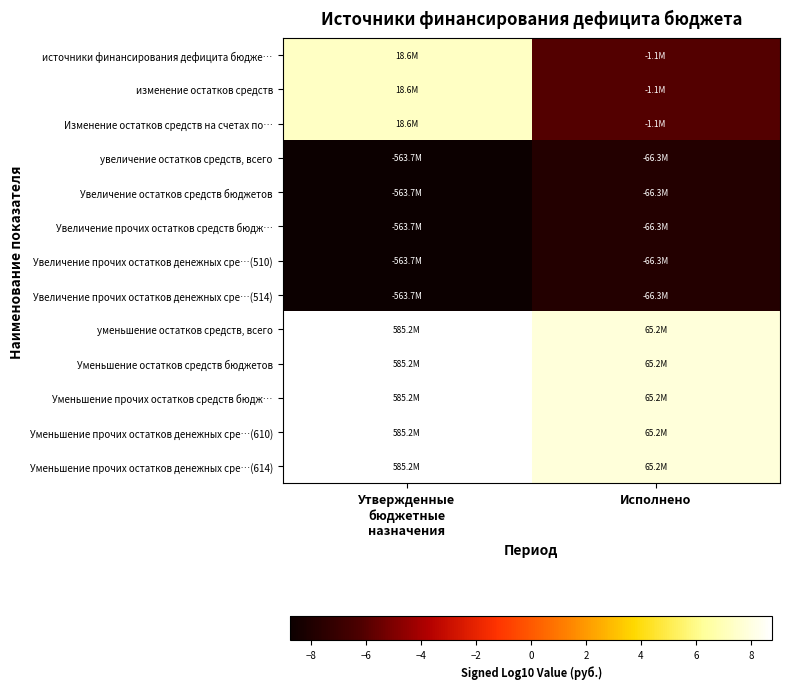

Reading left to right, extract all data points from this chart.

источники финансирования дефицита бюдже…: Утвержденные
бюджетные
назначения=7.3	Исполнено=-6.0
изменение остатков средств: Утвержденные
бюджетные
назначения=7.3	Исполнено=-6.0
Изменение остатков средств на счетах по…: Утвержденные
бюджетные
назначения=7.3	Исполнено=-6.0
увеличение остатков средств, всего: Утвержденные
бюджетные
назначения=-8.8	Исполнено=-7.8
Увеличение остатков средств бюджетов: Утвержденные
бюджетные
назначения=-8.8	Исполнено=-7.8
Увеличение прочих остатков средств бюдж…: Утвержденные
бюджетные
назначения=-8.8	Исполнено=-7.8
Увеличение прочих остатков денежных сре…(510): Утвержденные
бюджетные
назначения=-8.8	Исполнено=-7.8
Увеличение прочих остатков денежных сре…(514): Утвержденные
бюджетные
назначения=-8.8	Исполнено=-7.8
уменьшение остатков средств, всего: Утвержденные
бюджетные
назначения=8.8	Исполнено=7.8
Уменьшение остатков средств бюджетов: Утвержденные
бюджетные
назначения=8.8	Исполнено=7.8
Уменьшение прочих остатков средств бюдж…: Утвержденные
бюджетные
назначения=8.8	Исполнено=7.8
Уменьшение прочих остатков денежных сре…(610): Утвержденные
бюджетные
назначения=8.8	Исполнено=7.8
Уменьшение прочих остатков денежных сре…(614): Утвержденные
бюджетные
назначения=8.8	Исполнено=7.8